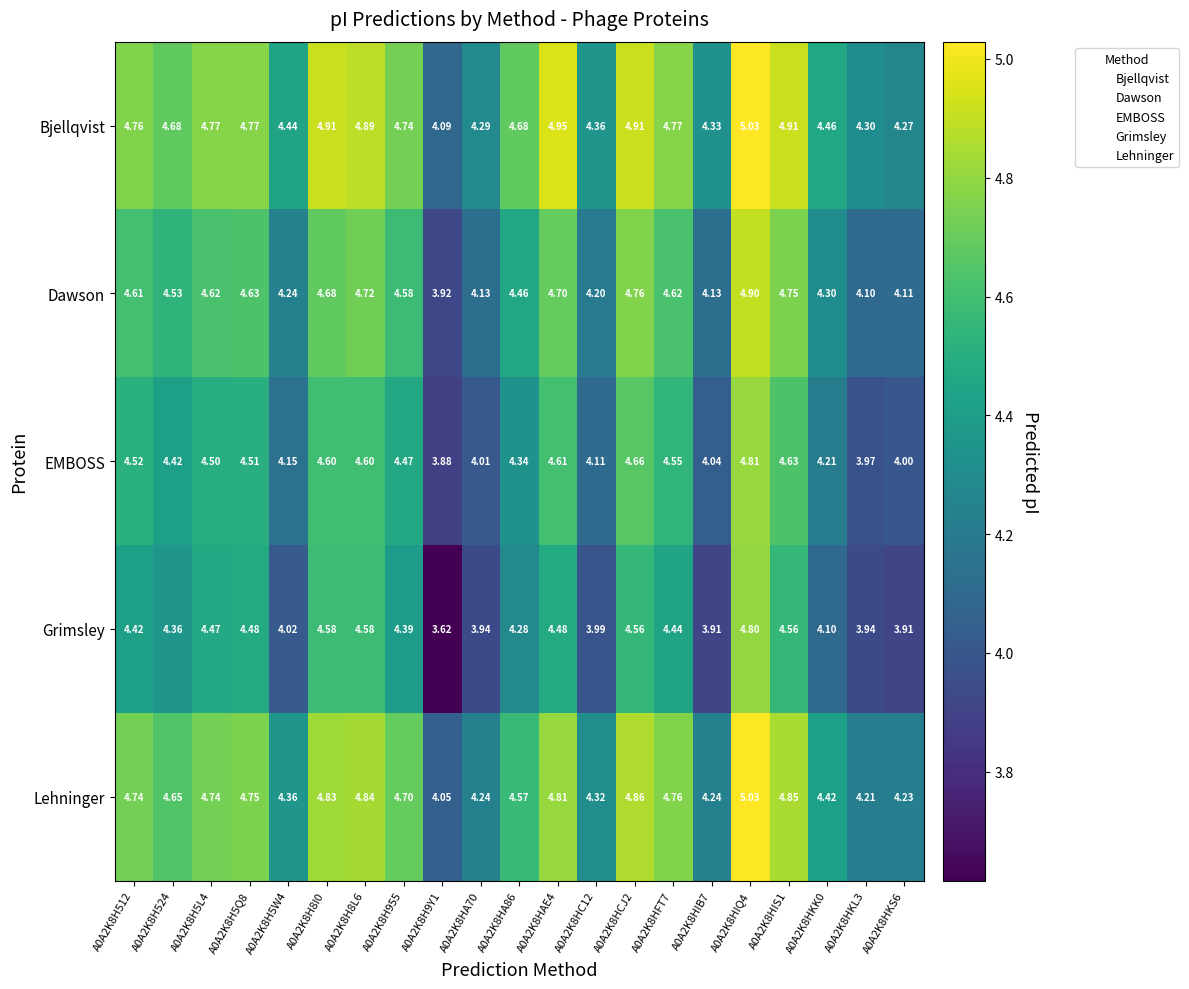

Rank the series at A0A2K8H524 from lowest to highest value.

Grimsley, EMBOSS, Dawson, Lehninger, Bjellqvist